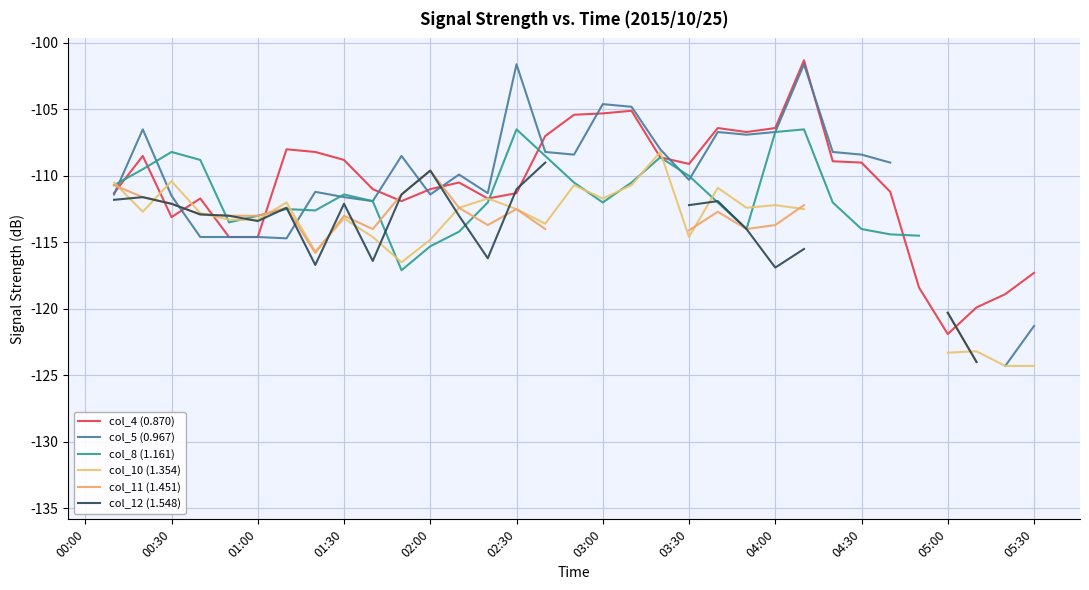

List the series in order of their overall mean, highest first.

col_4 (0.870), col_5 (0.967), col_8 (1.161), col_10 (1.354), col_11 (1.451), col_12 (1.548)